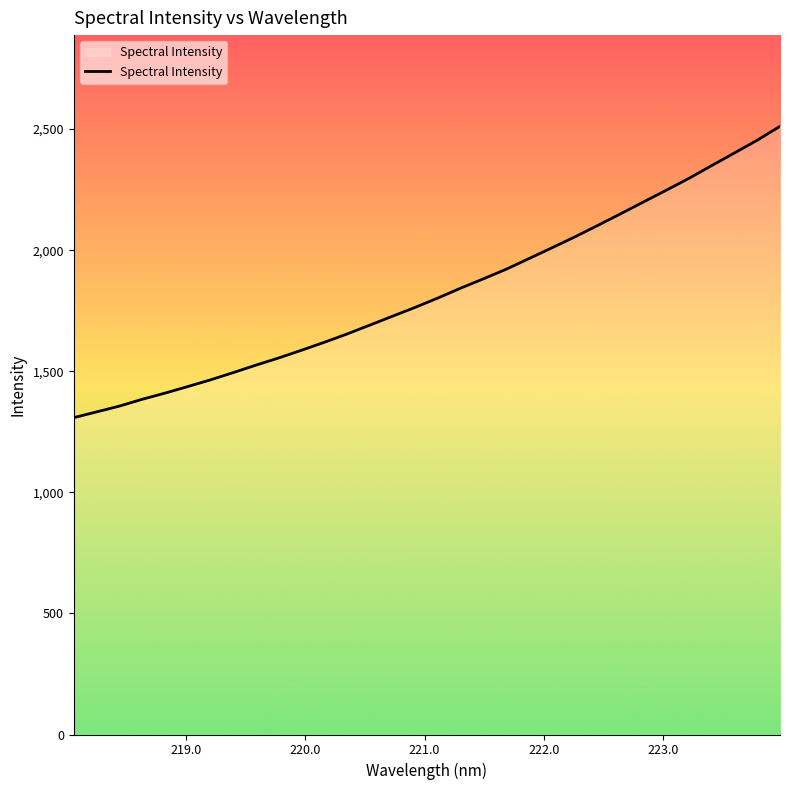

What is the greatest value displayed?

2511.5